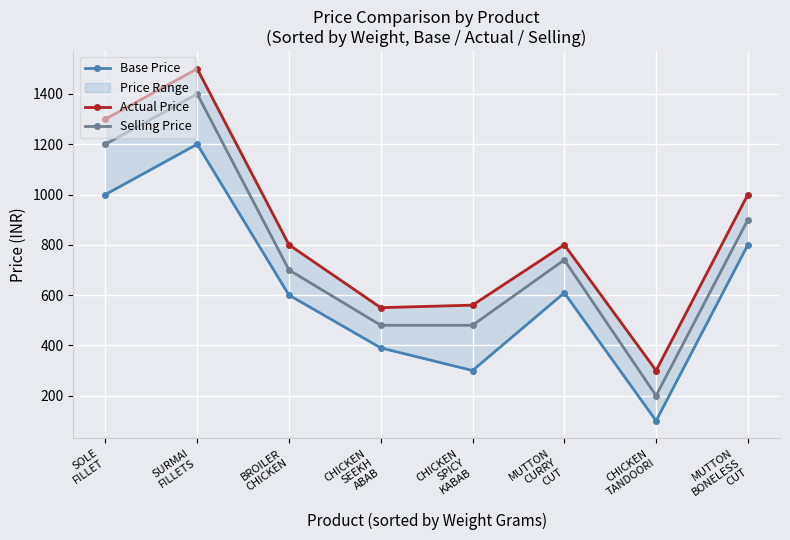

What position from the left is MUTTON
CURRY
CUT?

6